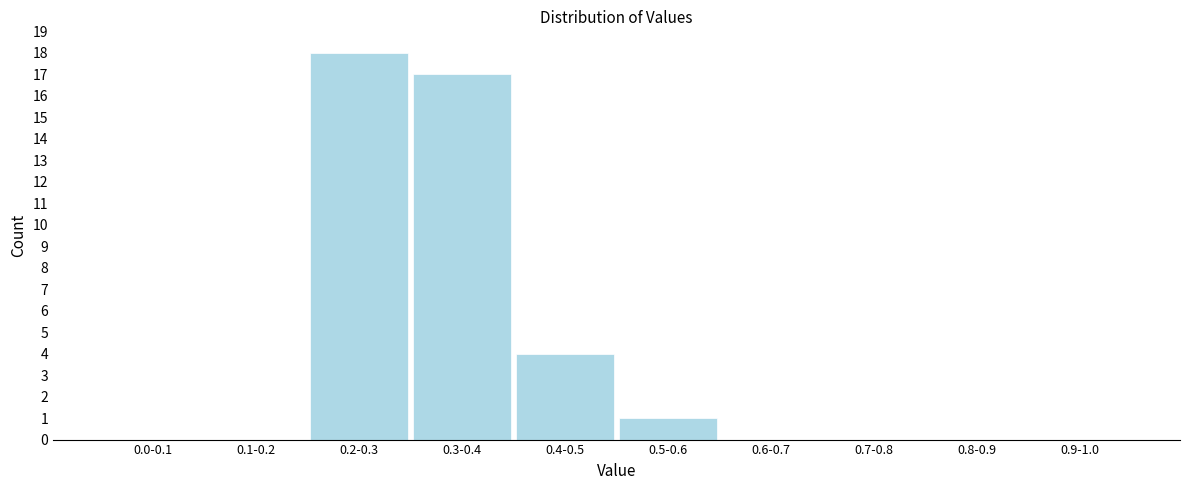

Reading right to left, what are all the values shown in this chart?

0.9-1.0=0	0.8-0.9=0	0.7-0.8=0	0.6-0.7=0	0.5-0.6=1	0.4-0.5=4	0.3-0.4=17	0.2-0.3=18	0.1-0.2=0	0.0-0.1=0